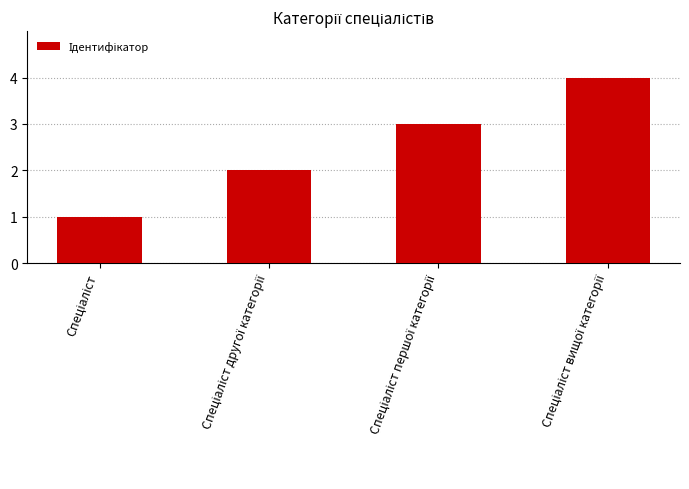

What is the difference between the maximum and minimum values?

3